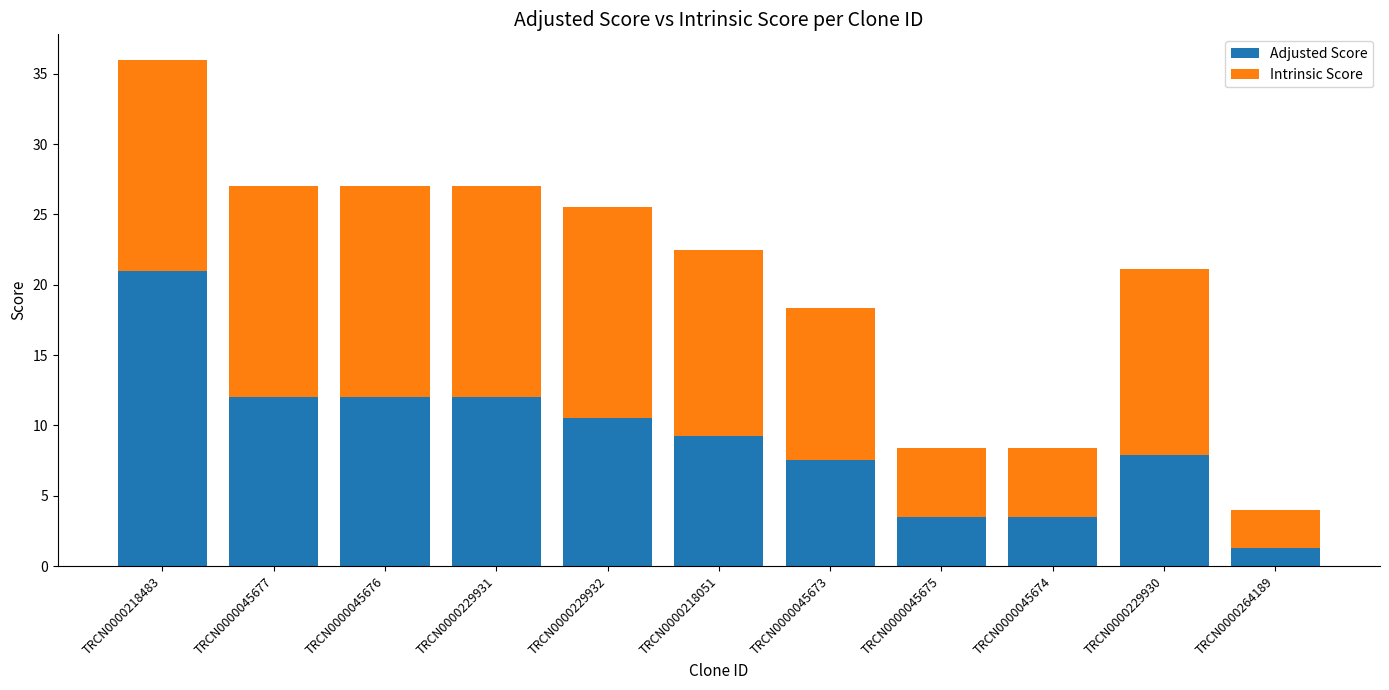

What is the difference between the second highest and minimum values in the Adjusted Score series?

10.7